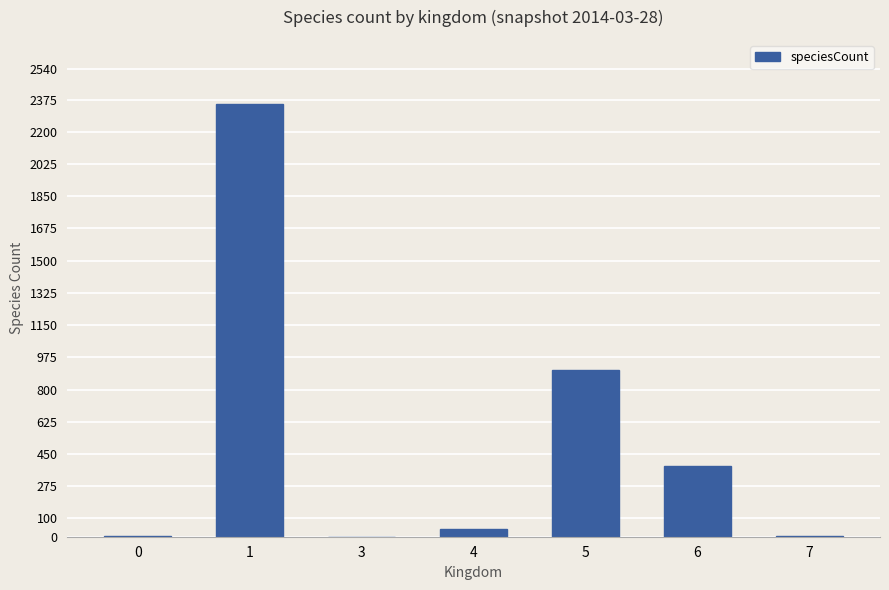

Does the chart contain stacked bars?

No